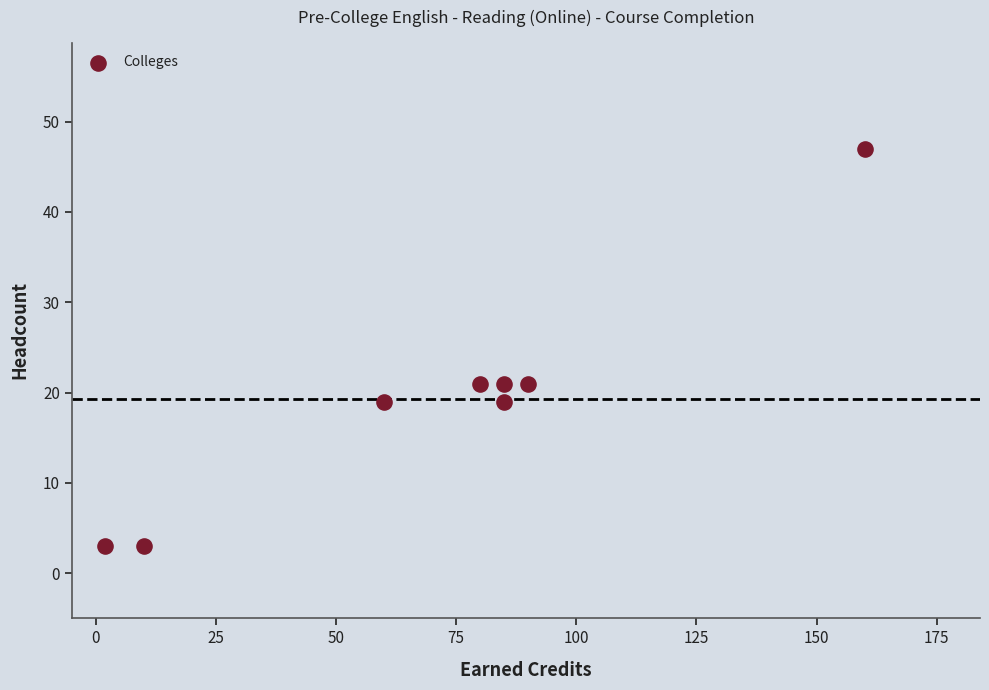

What is the average X value?

72